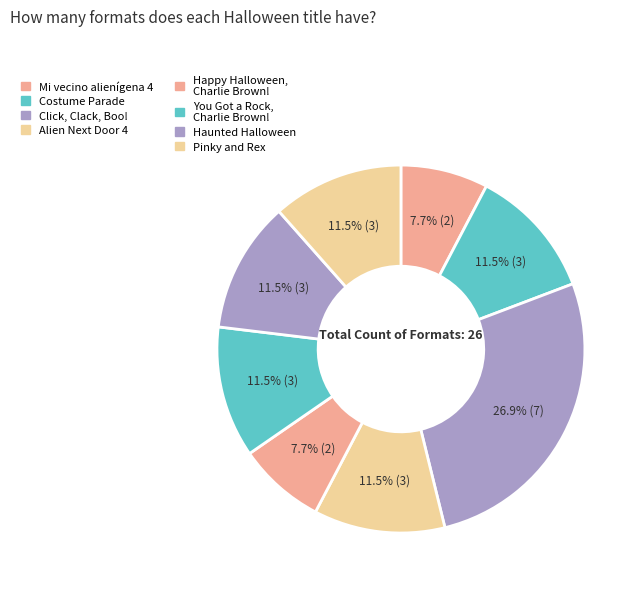

Count the number of slices in the pie.

8